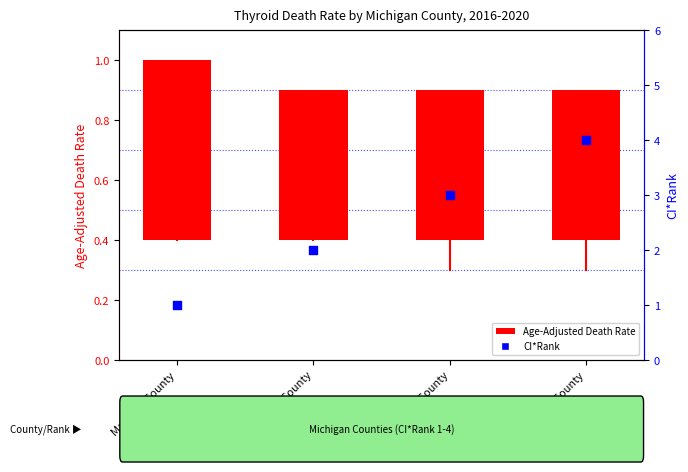

Which series reaches the minimum Y coordinate?

Age-Adjusted Death Rate